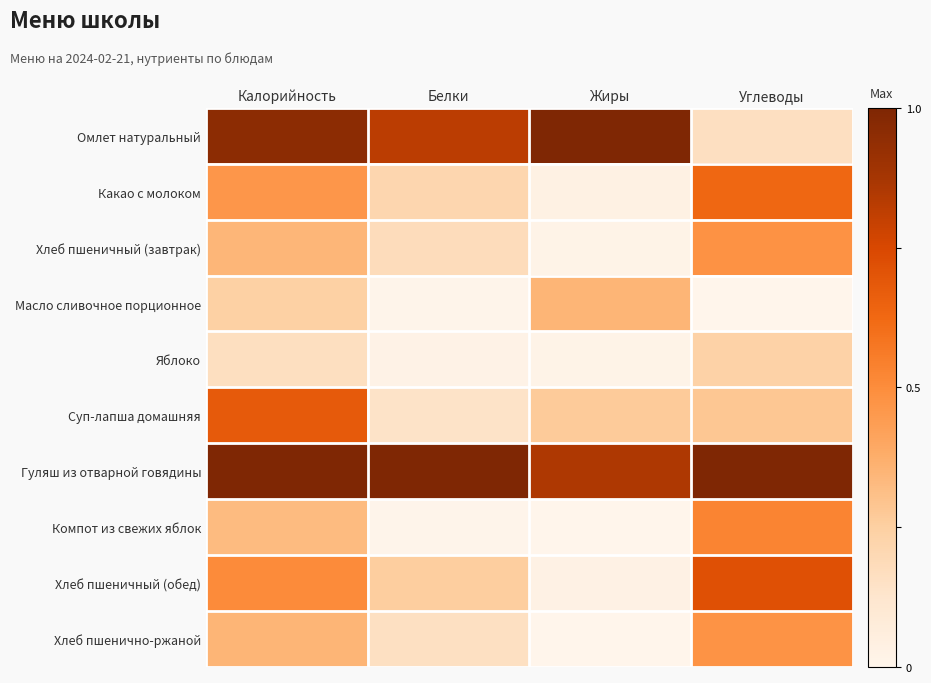

At how many categories does at least one series exceed 0?

4